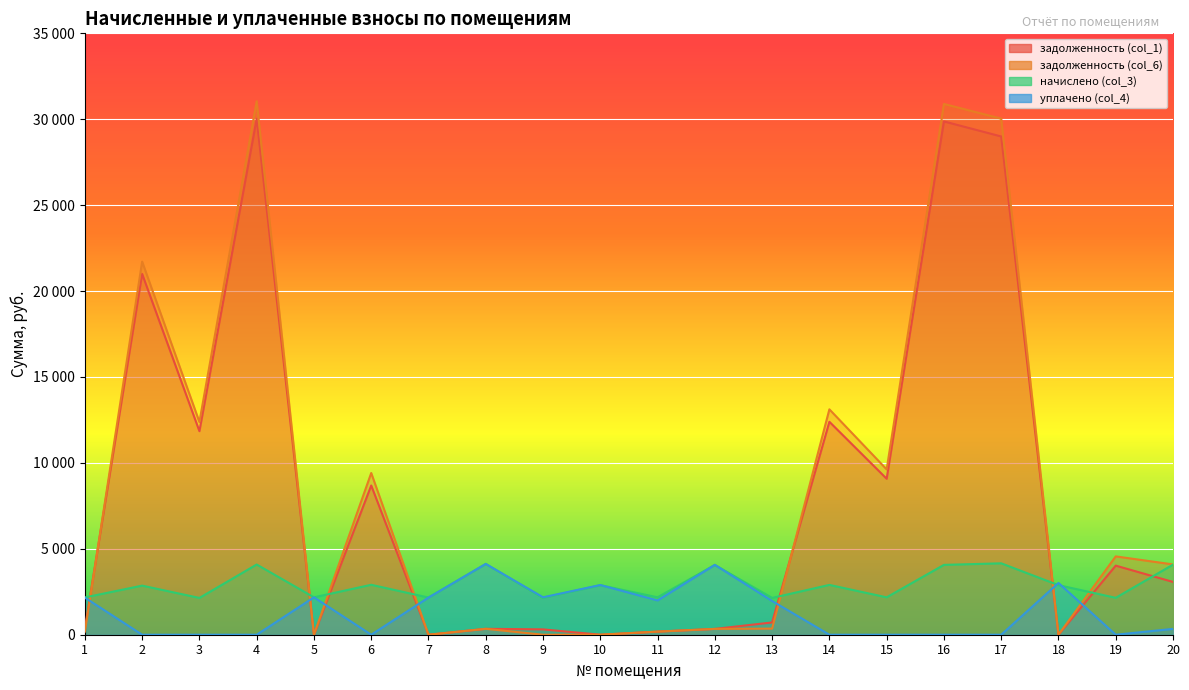

True or false: начислено (col_3) has a value of 2176.2 at 11.

True